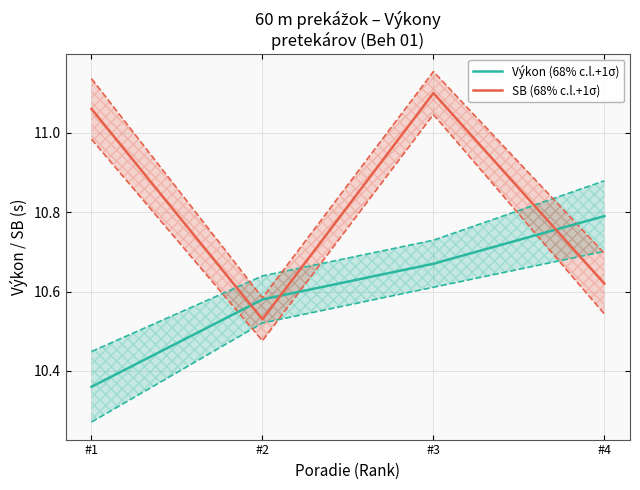

At which category does the chart reach its minimum across all series?

#1